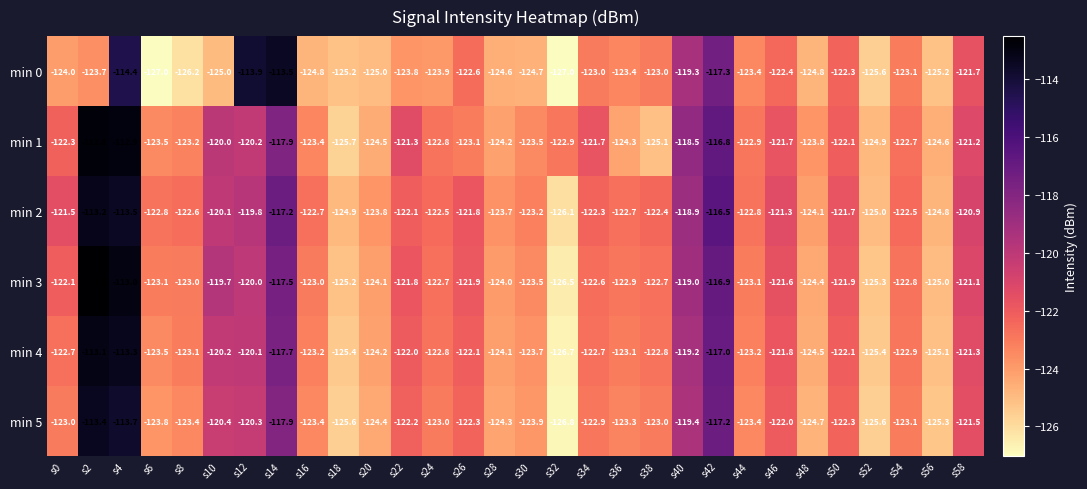

What is the average value of the min 3 series?

-121.8